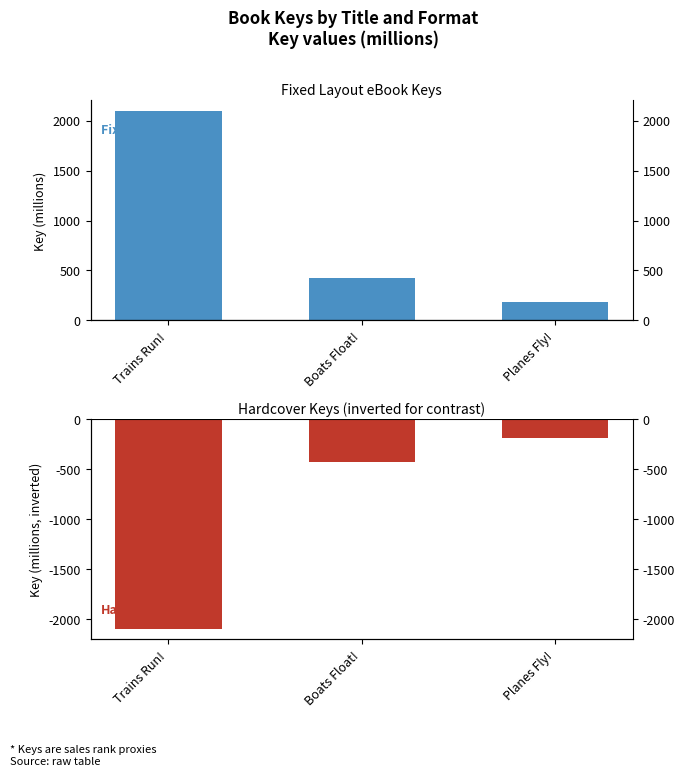

How many bars are there in each group?

2